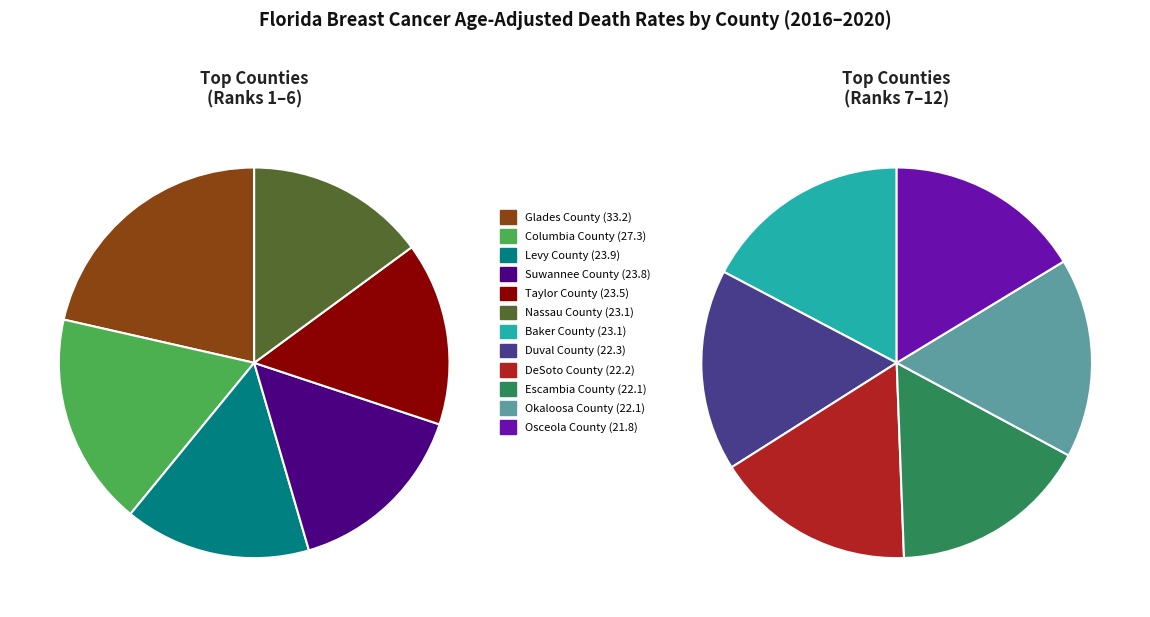

Which category has the smallest portion of the pie?

Osceola County